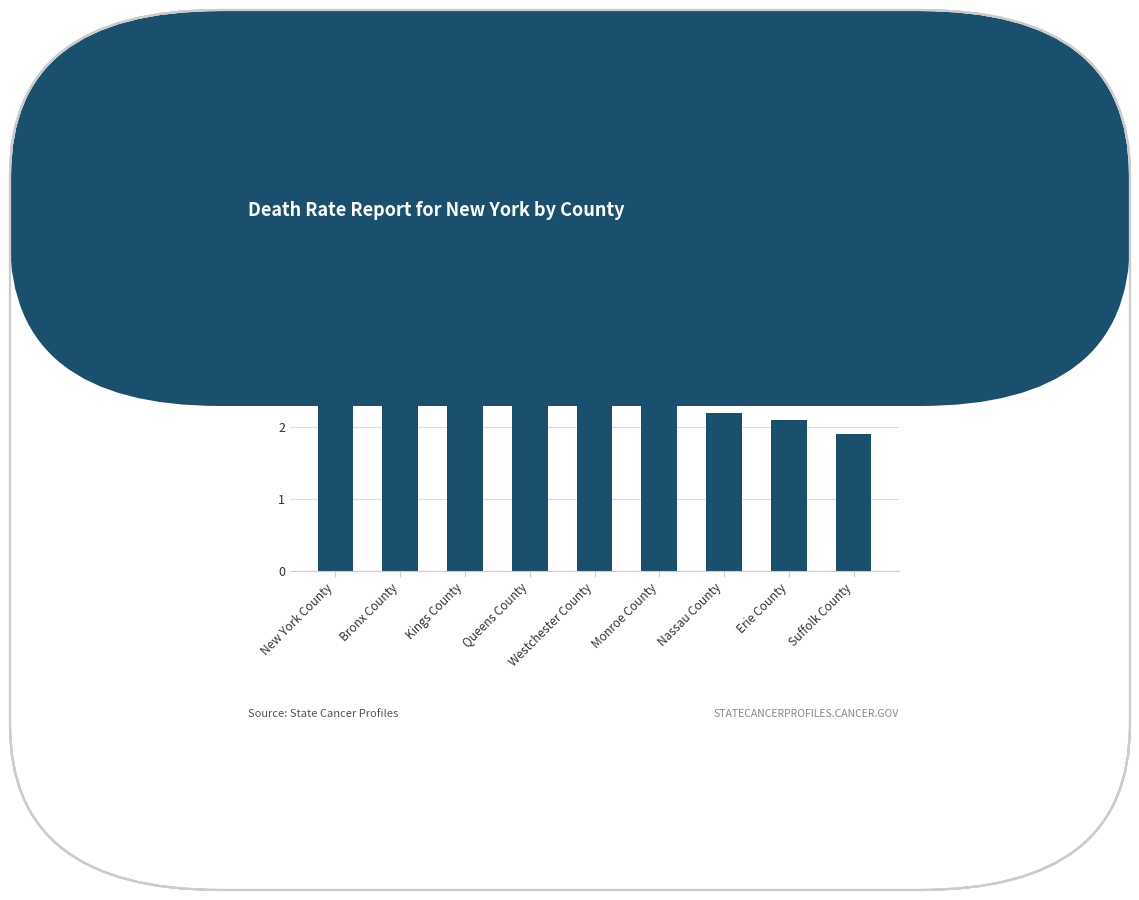

Reading right to left, what are all the values shown in this chart?

Suffolk County=1.9	Erie County=2.1	Nassau County=2.2	Monroe County=2.4	Westchester County=2.4	Queens County=2.4	Kings County=2.4	Bronx County=2.8	New York County=3.4